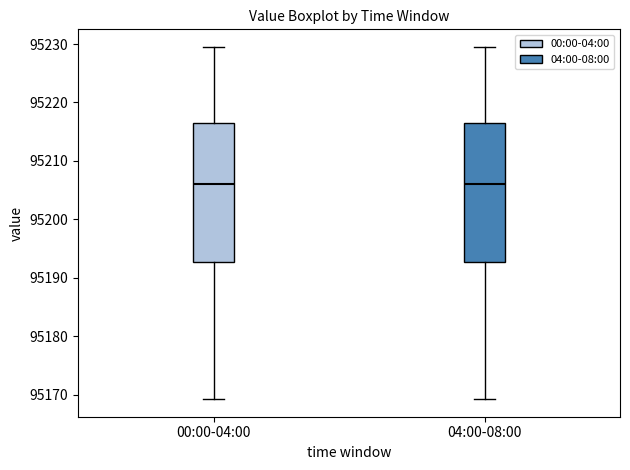

Reading left to right, read every box against the y-axis: the position of its median line, the range the box covers, and the ends of its whiskers. The values are not printed on the chart, so give them approximately, as read against the axis.

00:00-04:00: median 95206, box 95193 to 95217, whiskers 95169 to 95230
04:00-08:00: median 95206, box 95193 to 95217, whiskers 95169 to 95230